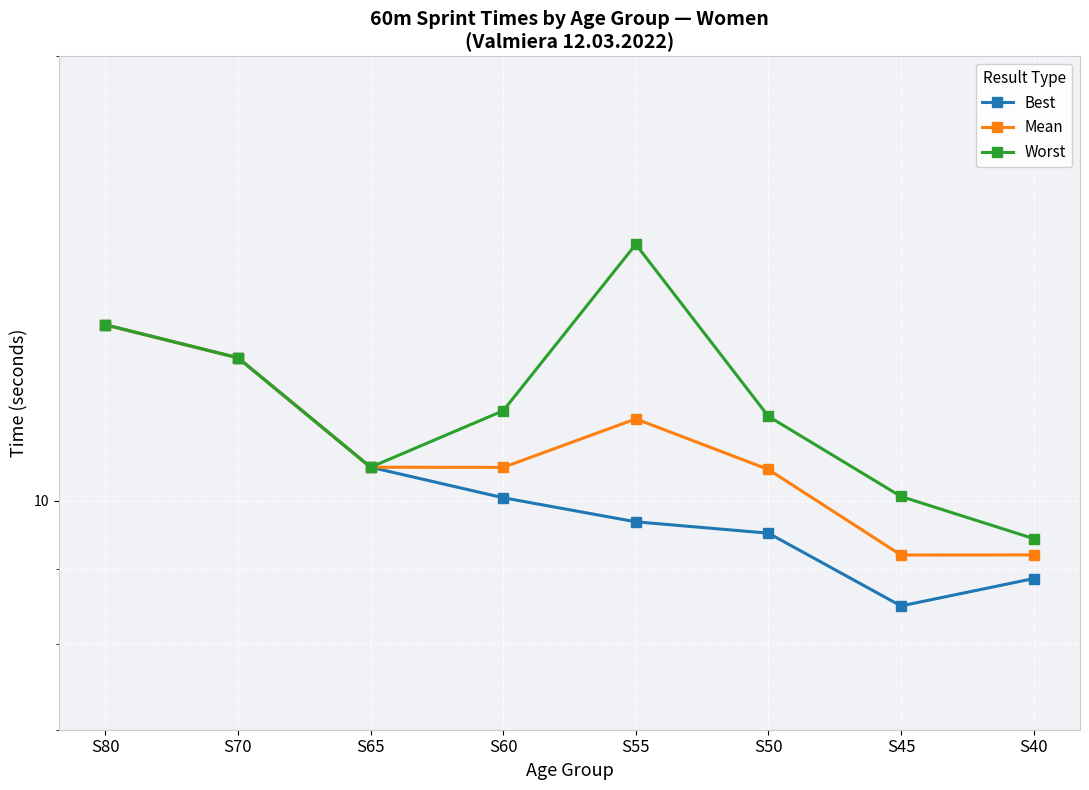

Does the chart display data point markers on the line(s)?

Yes